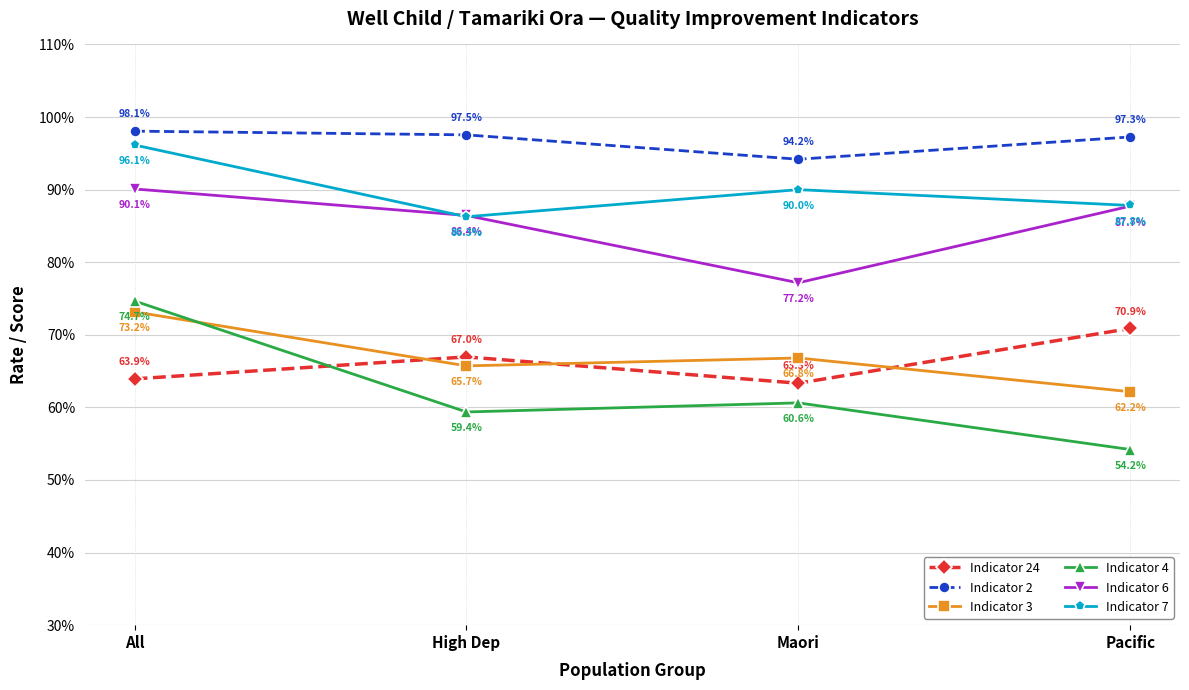

What is the spread (max minus min) of values at Pacific?

0.4